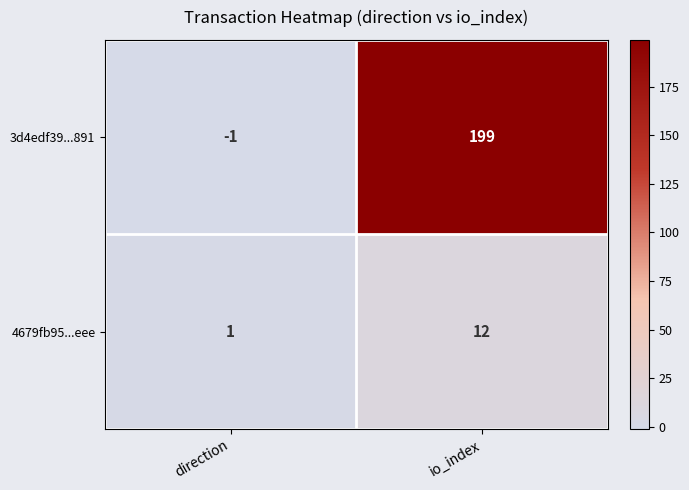

At which category does the chart reach its minimum across all series?

direction